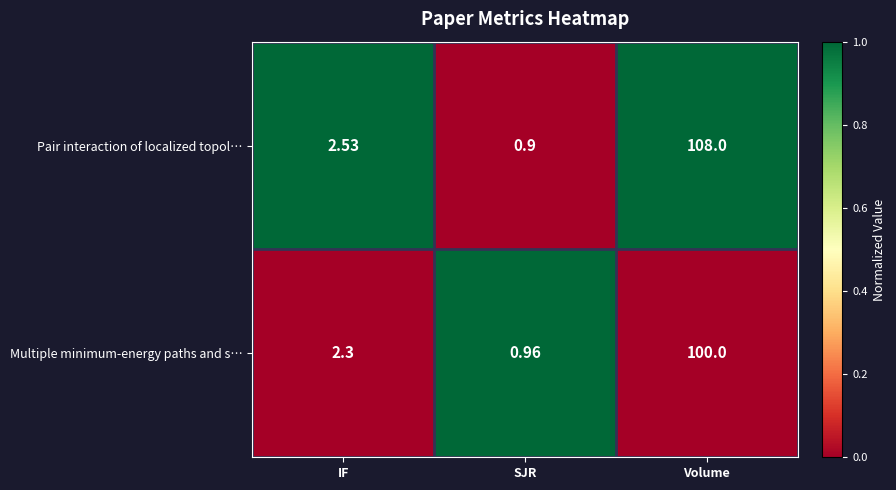

At how many categories does at least one series exceed 0?

3